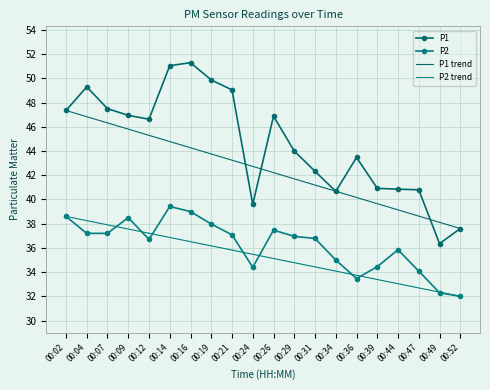

At which category is the sum across all series the highest?

00:14